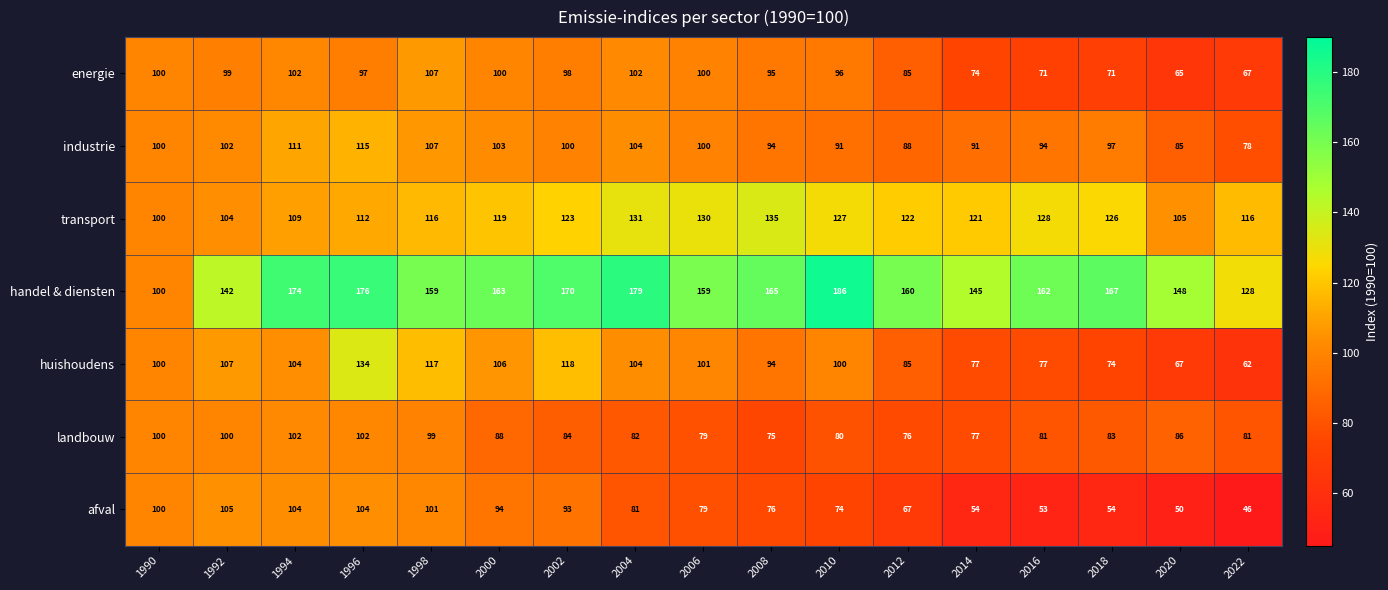

The value of huishoudens at 2012 is 143. True or false?

False